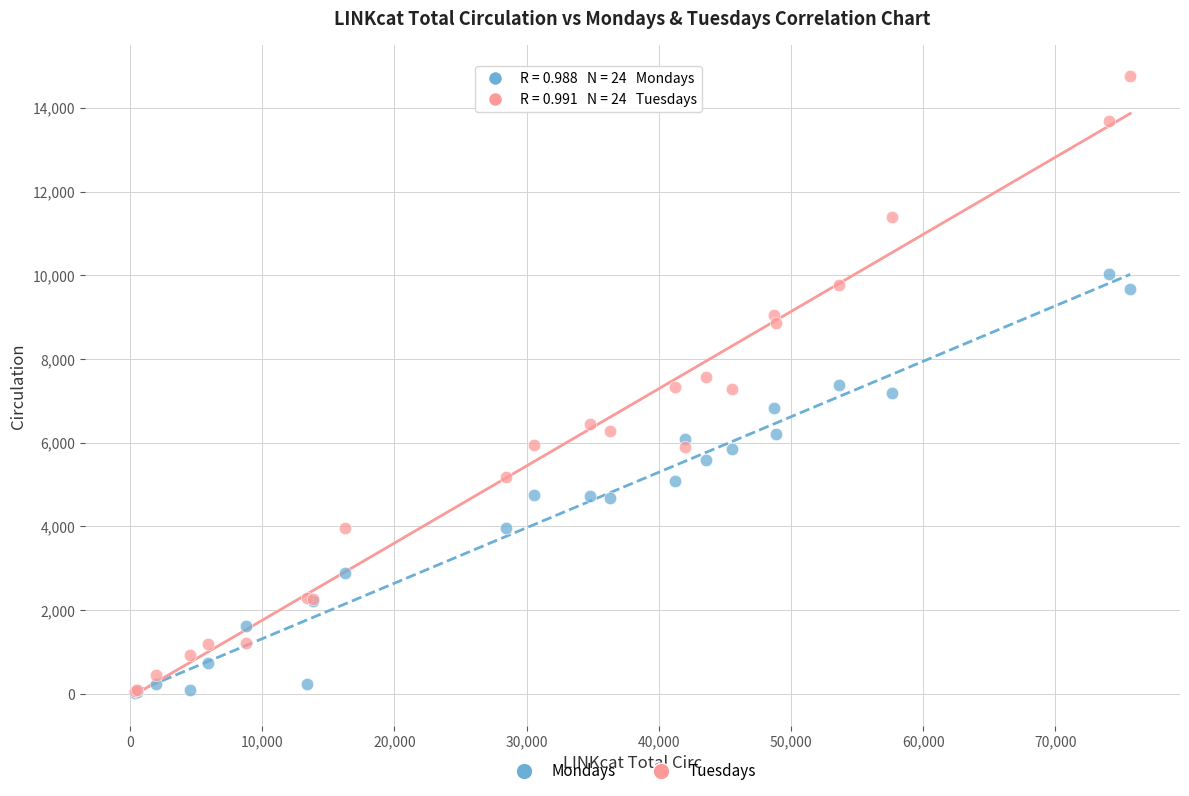

Which series reaches the maximum Y coordinate?

Tuesdays